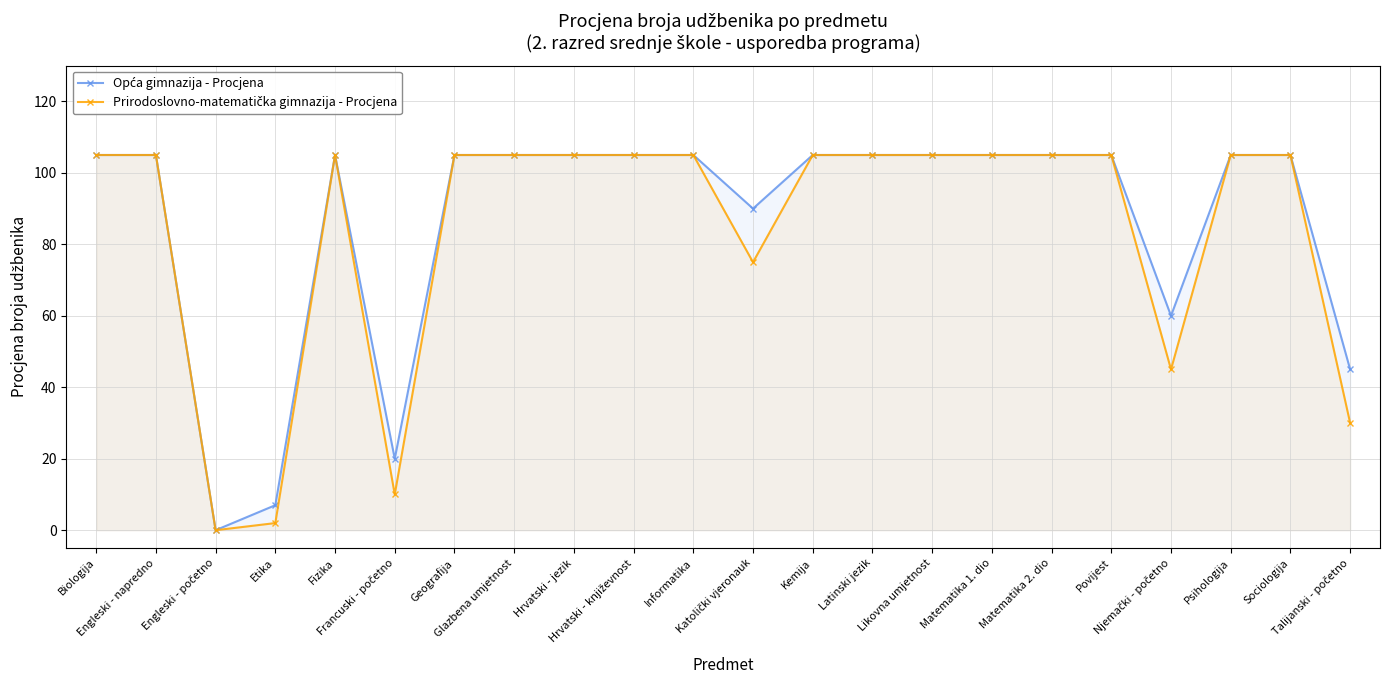

What is the label of the 13th point from the right?

Hrvatski - književnost